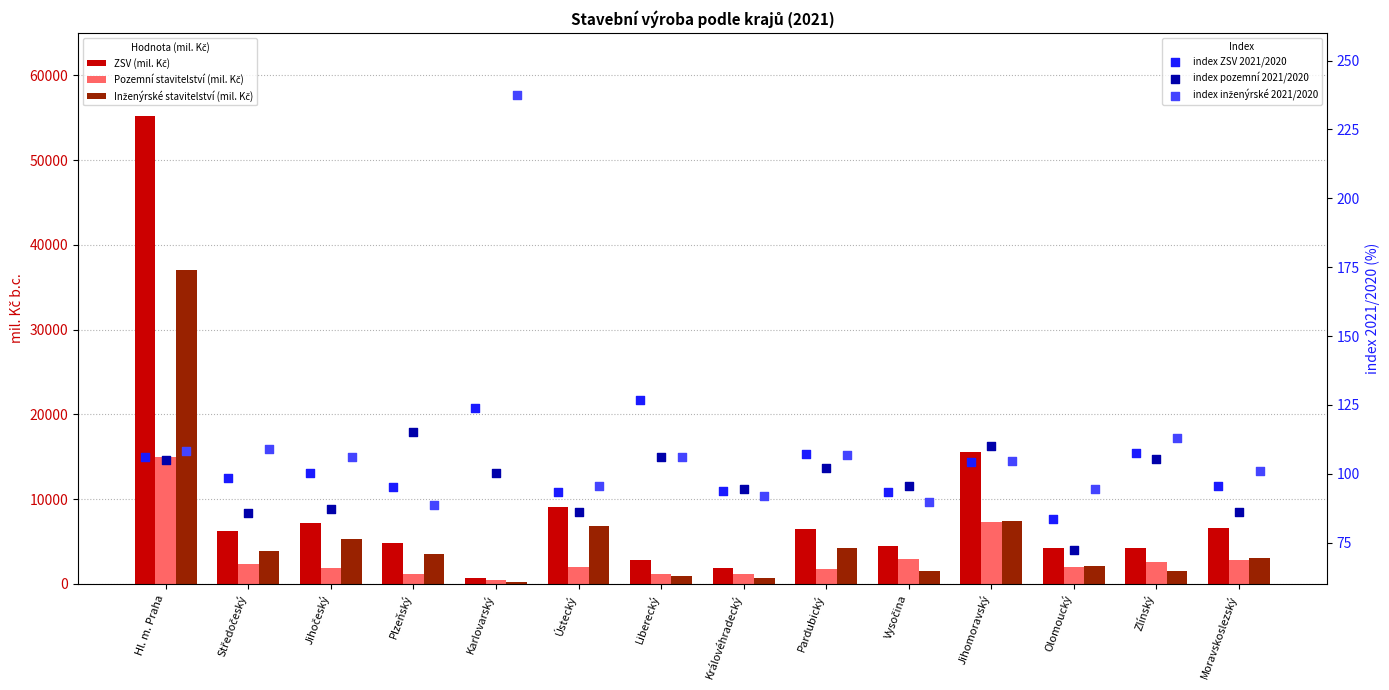

At which category is the sum across all series the highest?

Hl. m. Praha